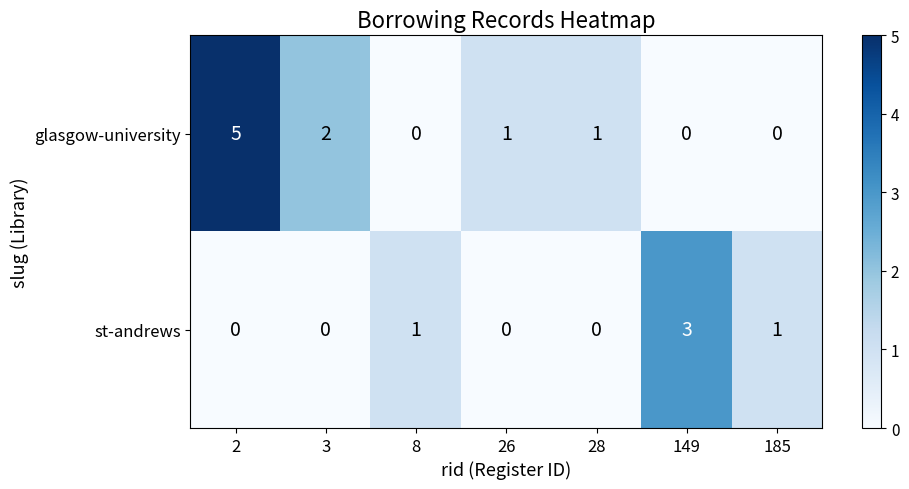

What is the sum of the glasgow-university values at 2 and 26?

6